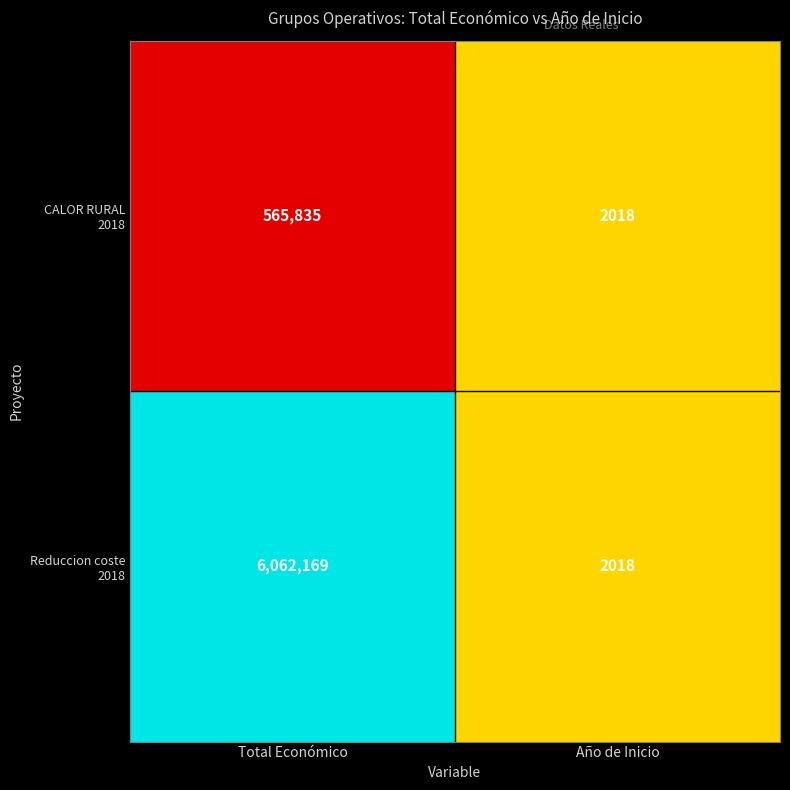

At which category is the sum across all series the highest?

Total Económico